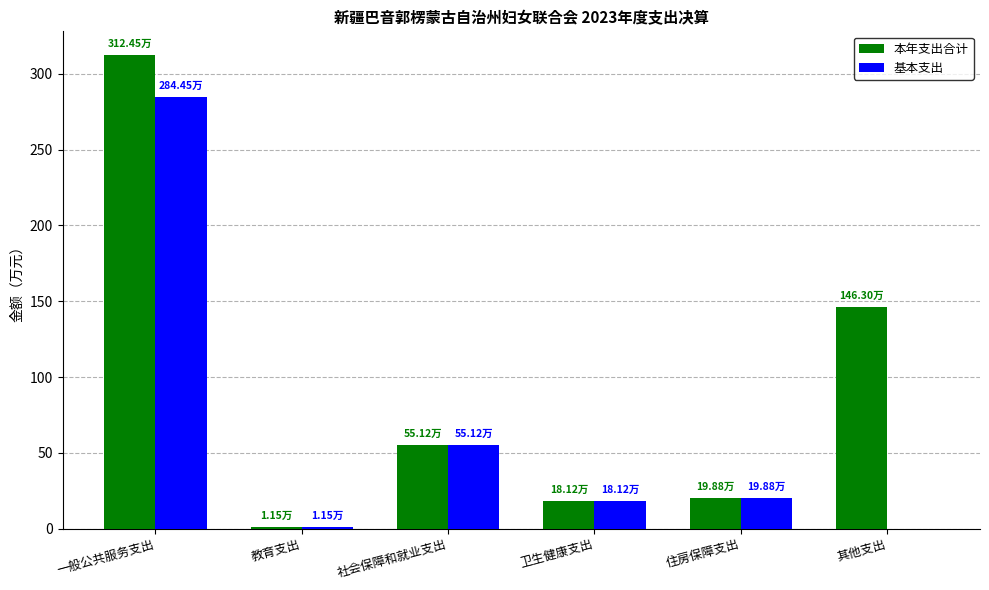

At which category is the sum across all series the highest?

一般公共服务支出